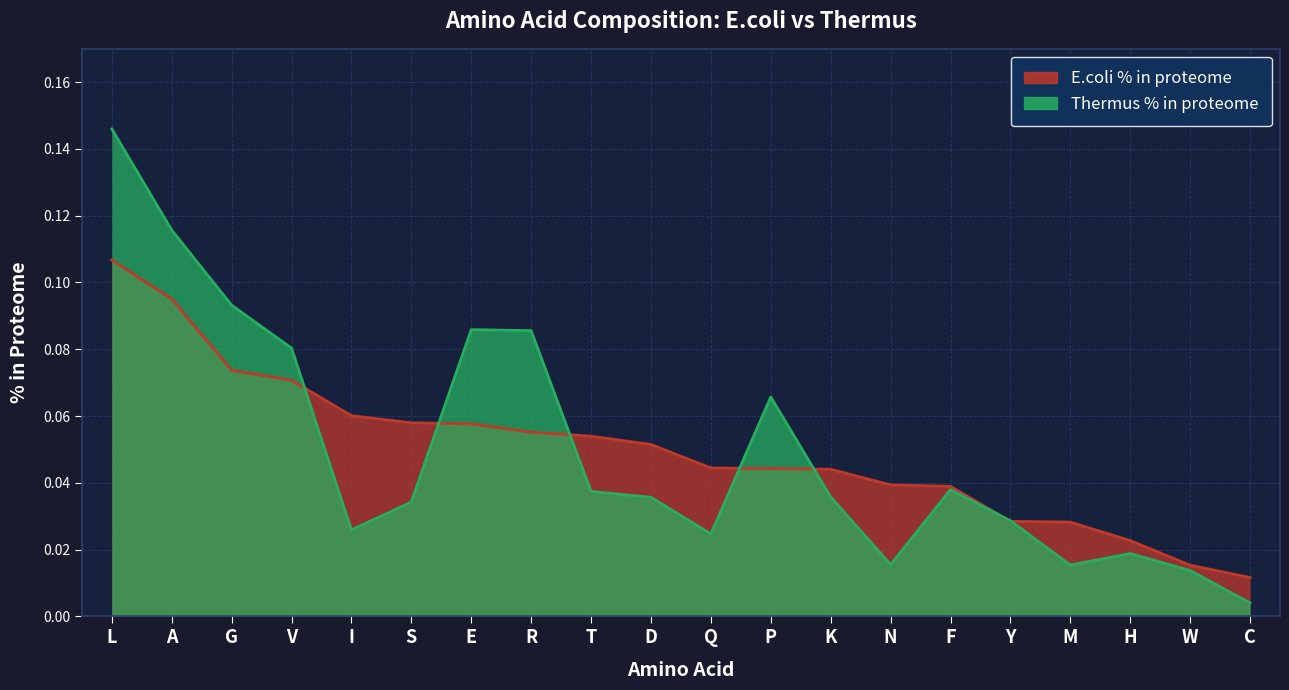

What are all the series names shown in the legend?

E.coli % in proteome, Thermus % in proteome